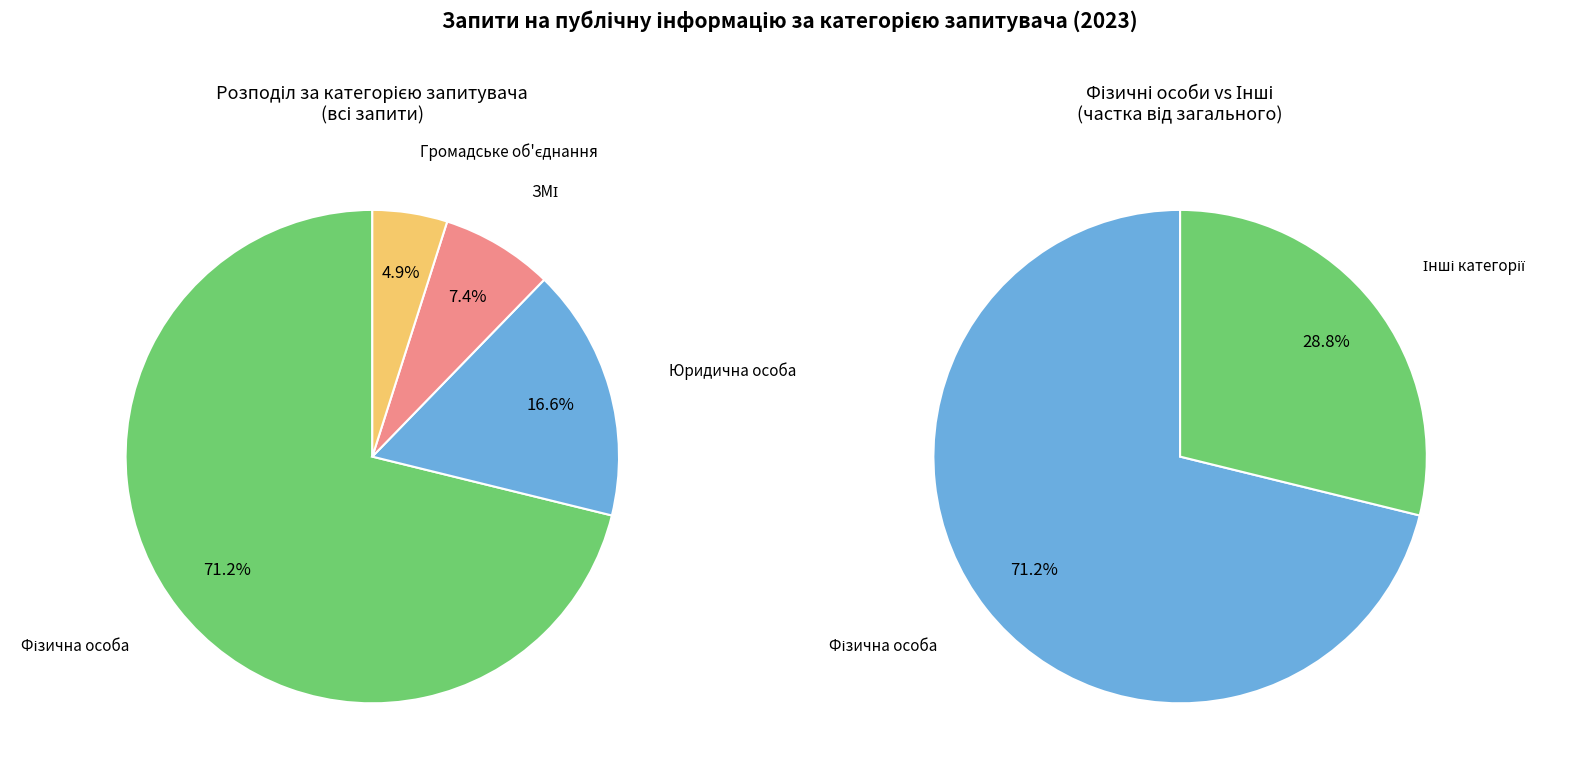

What is the largest slice in the pie chart?

Фізична особа